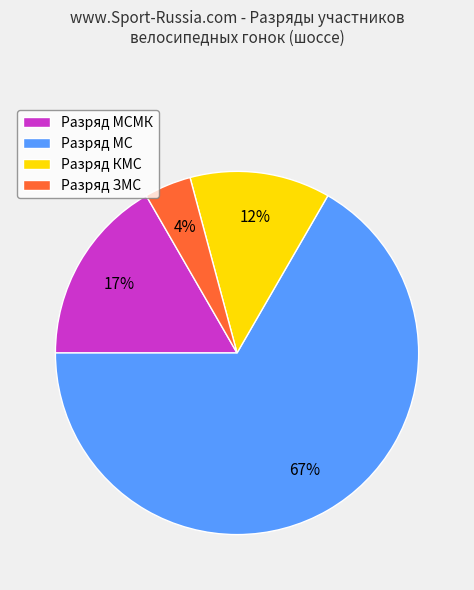

What percentage is the Разряд МСМК slice, to the nearest percent?

17%